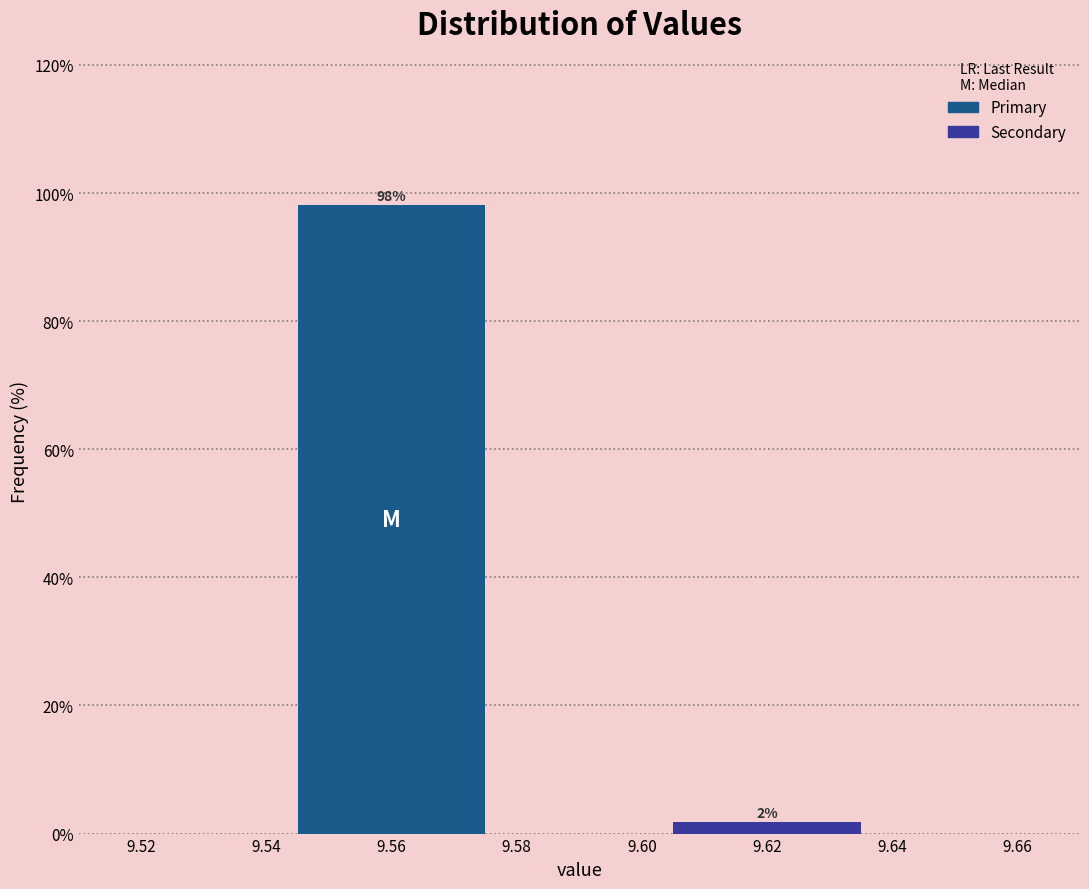

Which has a higher value, 9.62 or 9.56?

9.56